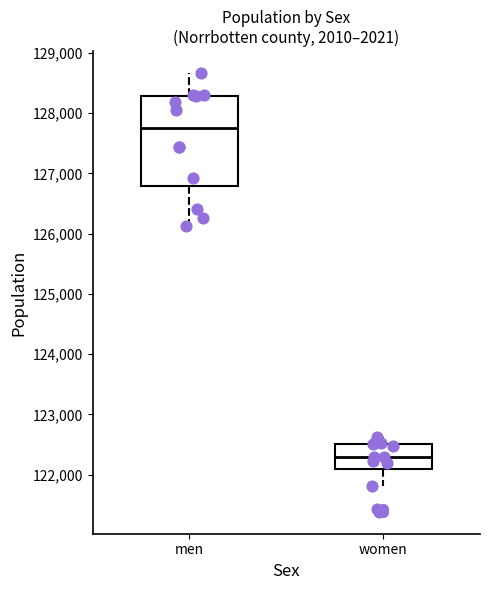

Where does the upper whisker of the box for men end on the y-axis? The values are not printed on the chart, so give them approximately, as read against the axis.

128700